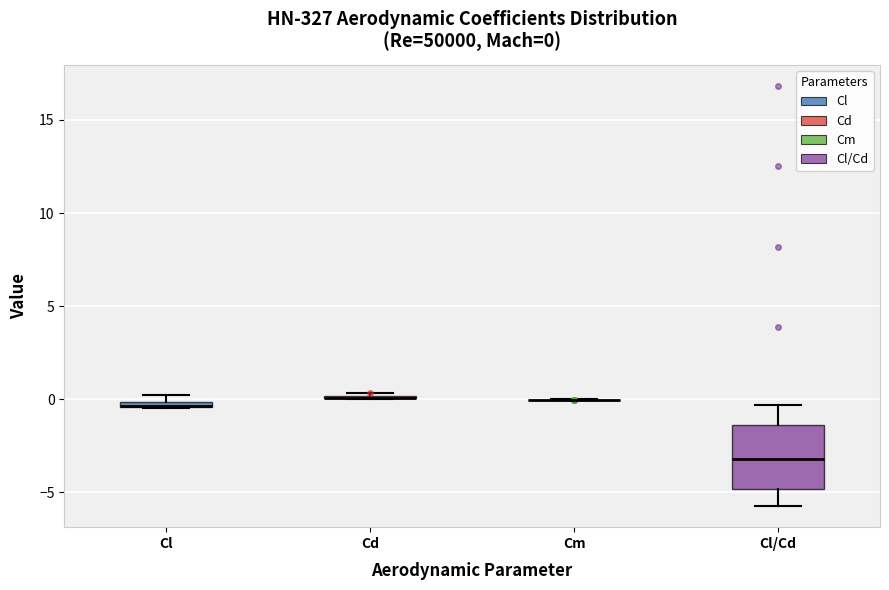

Comparing the boxes themselves (not the whiskers), which one is the tallest?

Cl/Cd